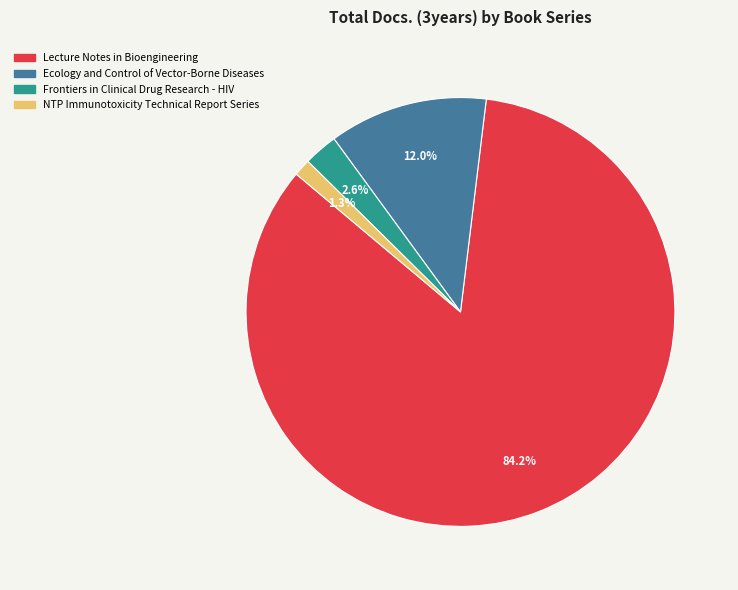

To the nearest percent, what is the difference between the NTP Immunotoxicity Technical Report Series and Frontiers in Clinical Drug Research - HIV slice percentages?

1%